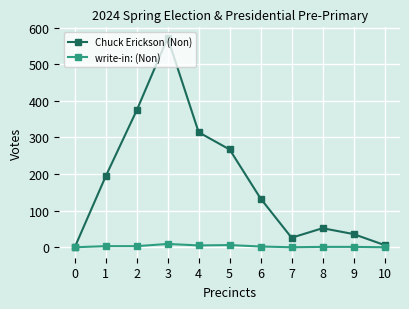

True or false: Chuck Erickson (Non) has more than 1 points higher than both neighbors.

True